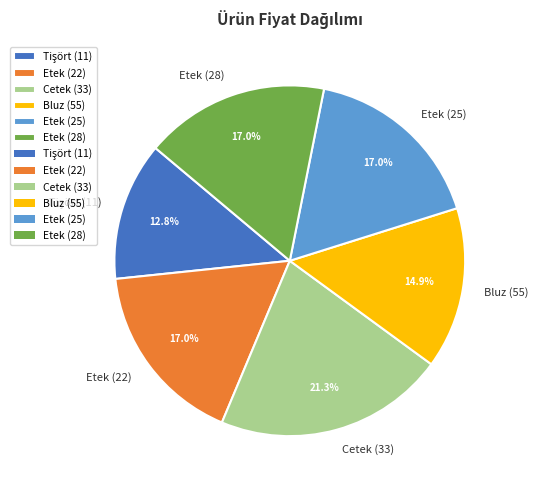

Does Etek (28) account for over 50% of the chart?

No